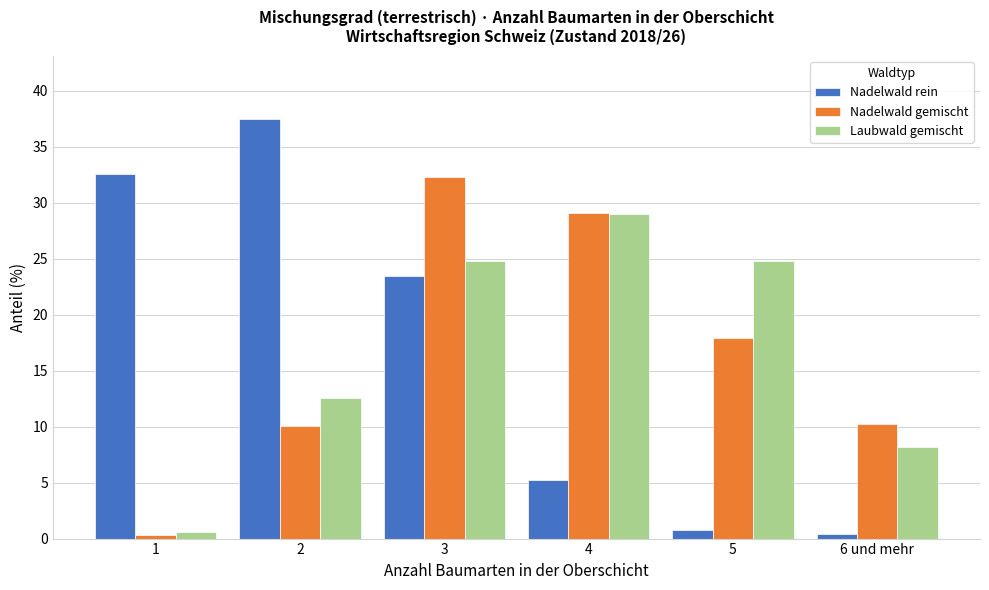

At which label does Laubwald gemischt first exceed 24?

3